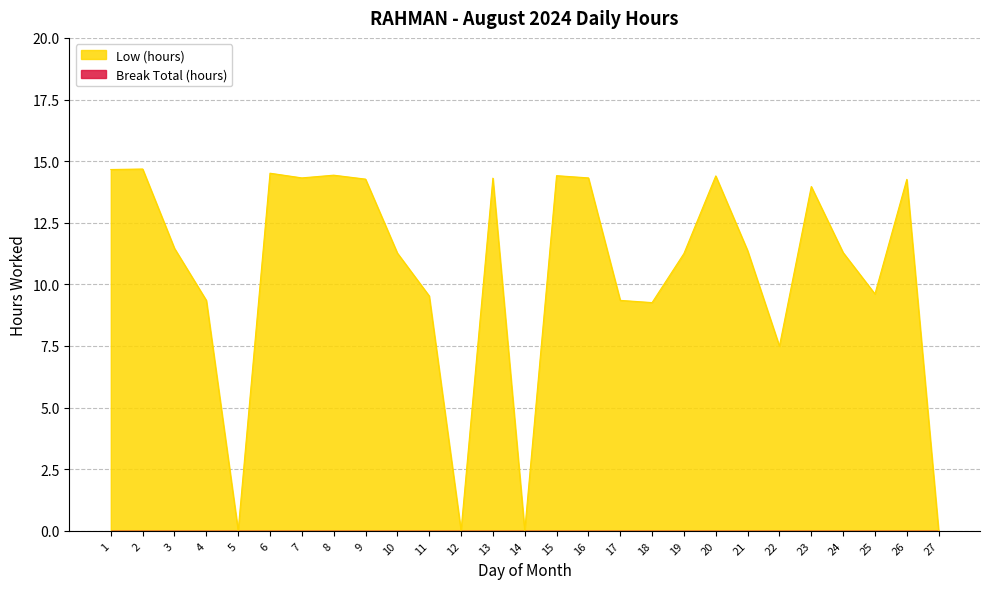

Which category has the highest value across all series?

2